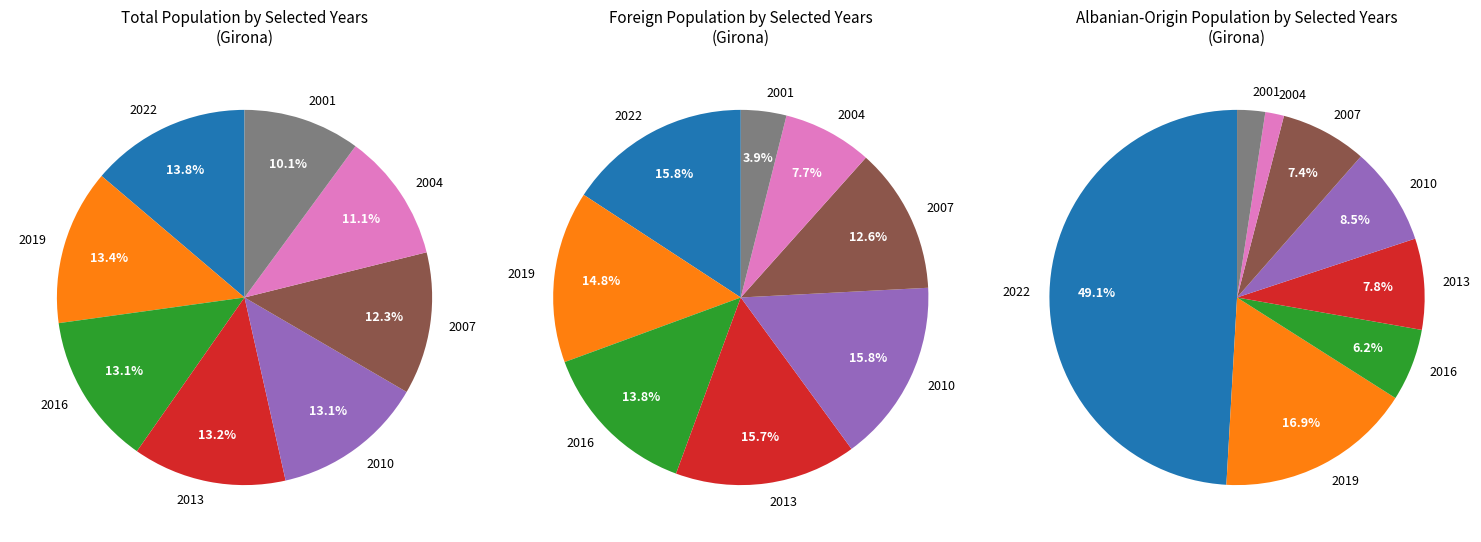

What is the change in value from 2019 to 2001?

-191394